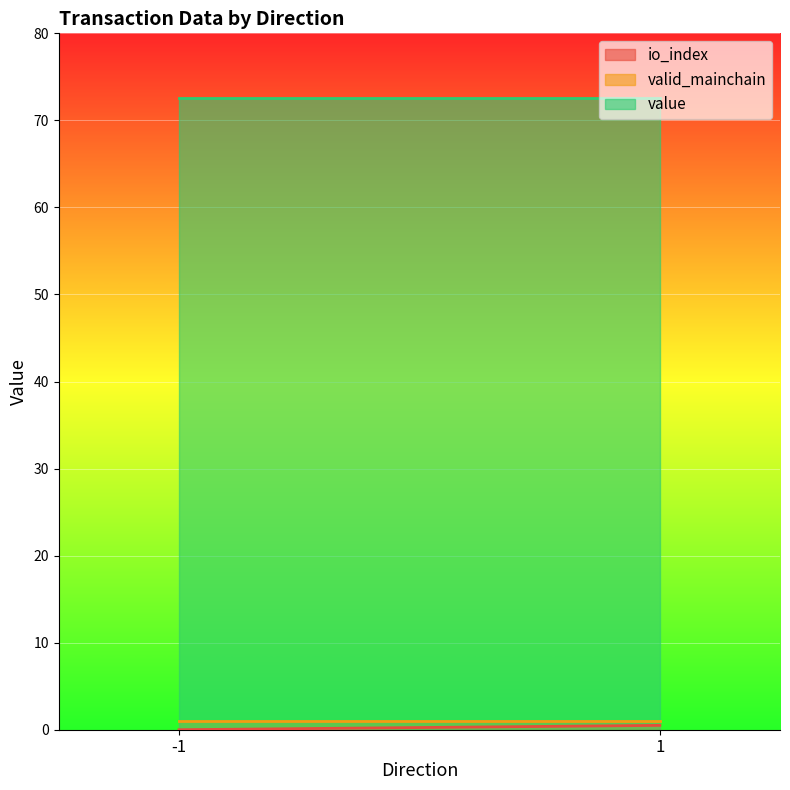

True or false: io_index has more than 2 interior local peaks.

False